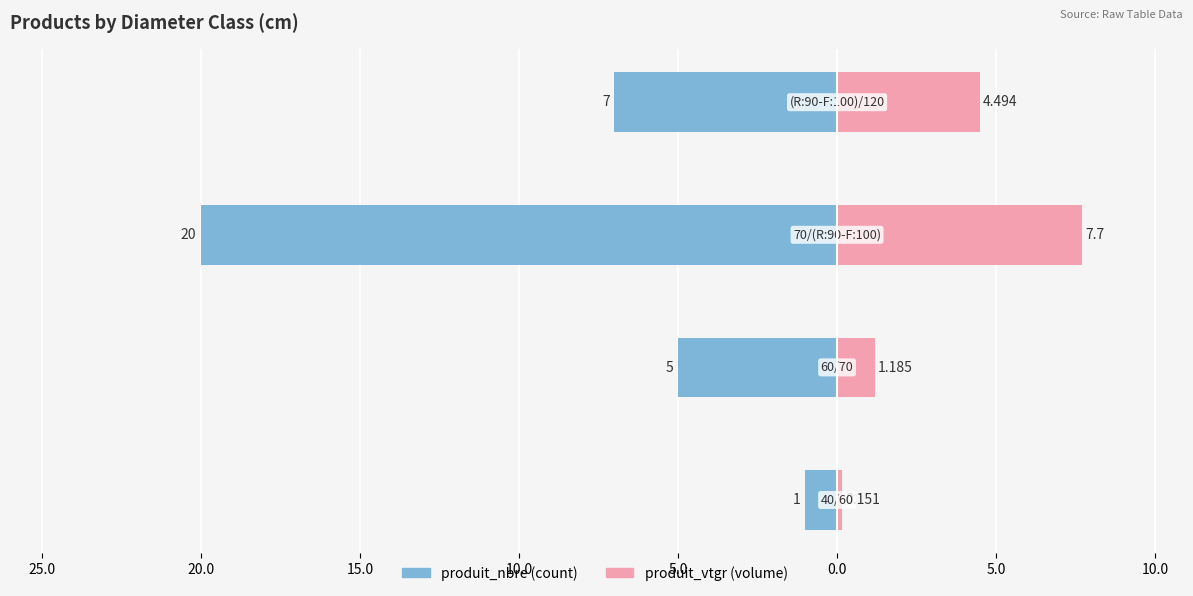

Reading left to right, transcribe all the data shown in this chart.

produit_nbre: -1.0	-5.0	-20.0	-7.0
produit_vtgr: 0.2	1.2	7.7	4.5